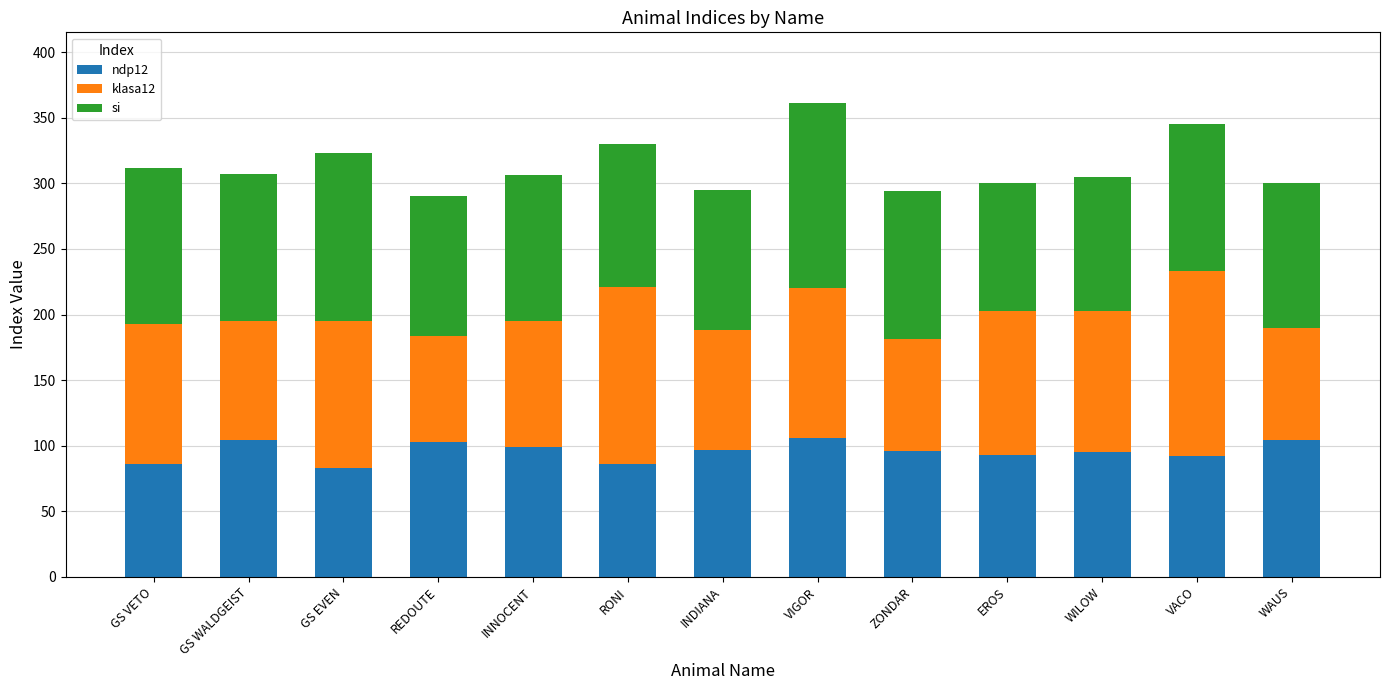

What is the difference between the maximum and second lowest values in the ndp12 series?

20